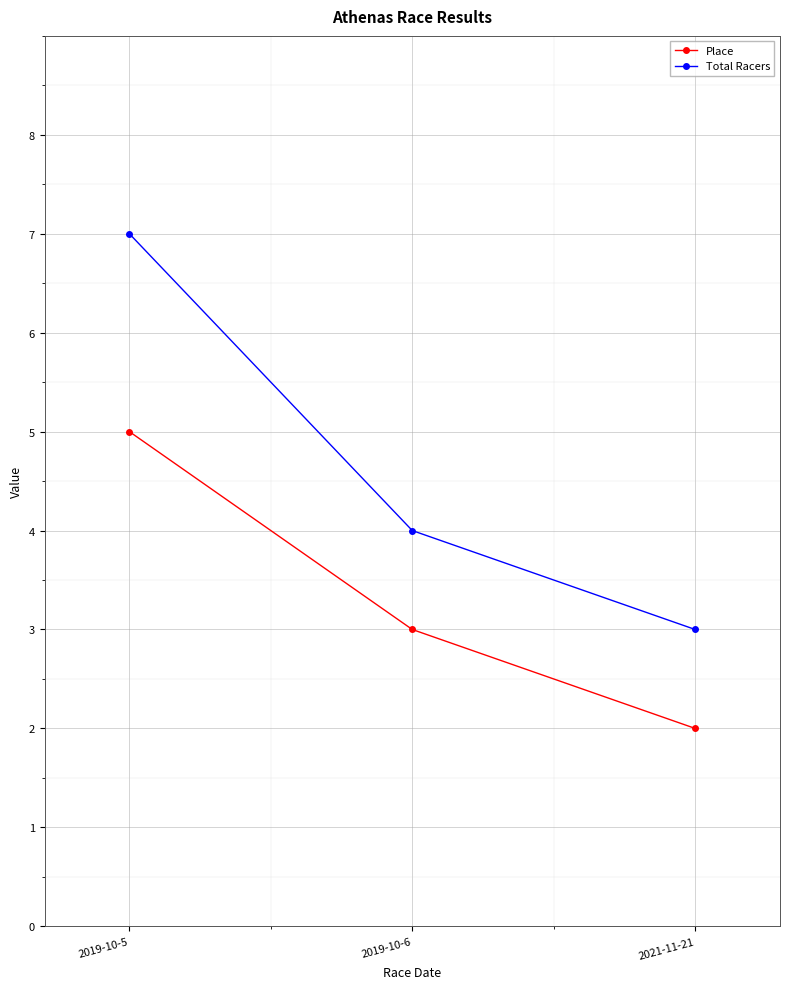

The Place series shows 2 at 2021-11-21. True or false?

True